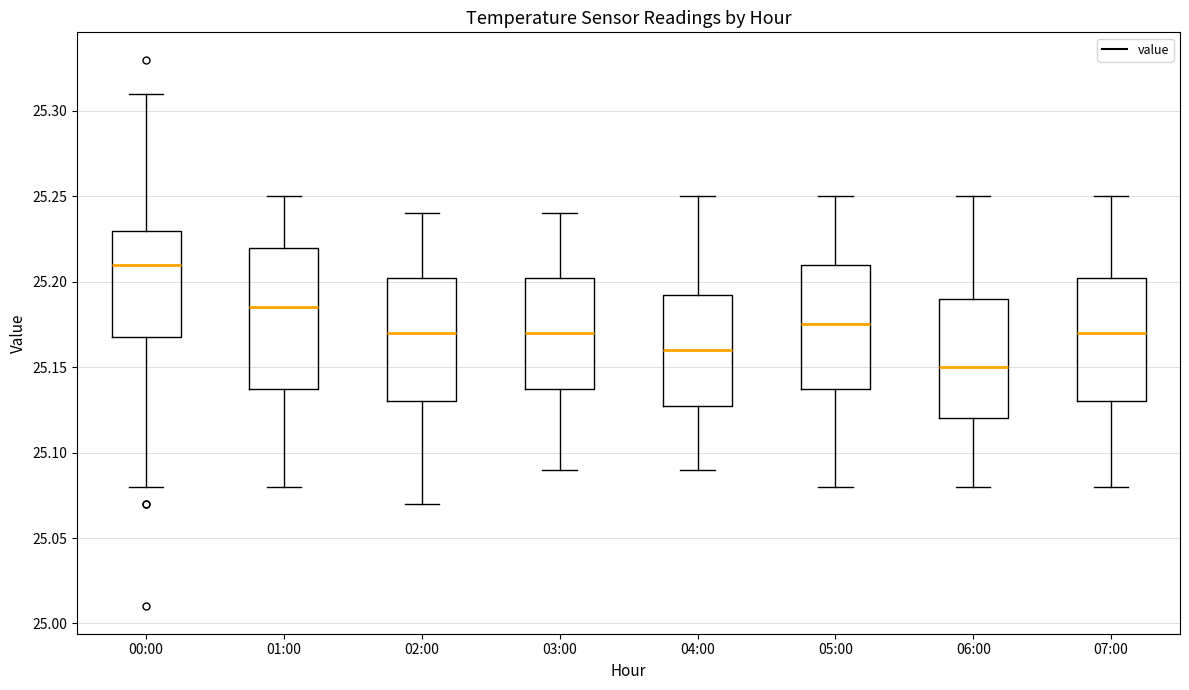

Where does the median line of the box for 04:00 sit on the y-axis? The values are not printed on the chart, so give them approximately, as read against the axis.

25.160